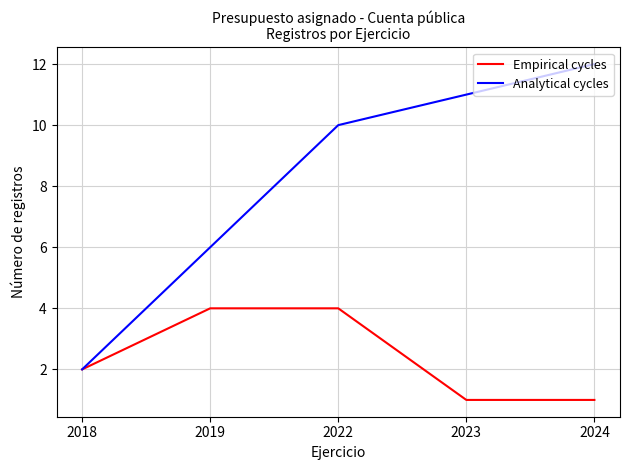

What is the average value of the Analytical cycles series?

8